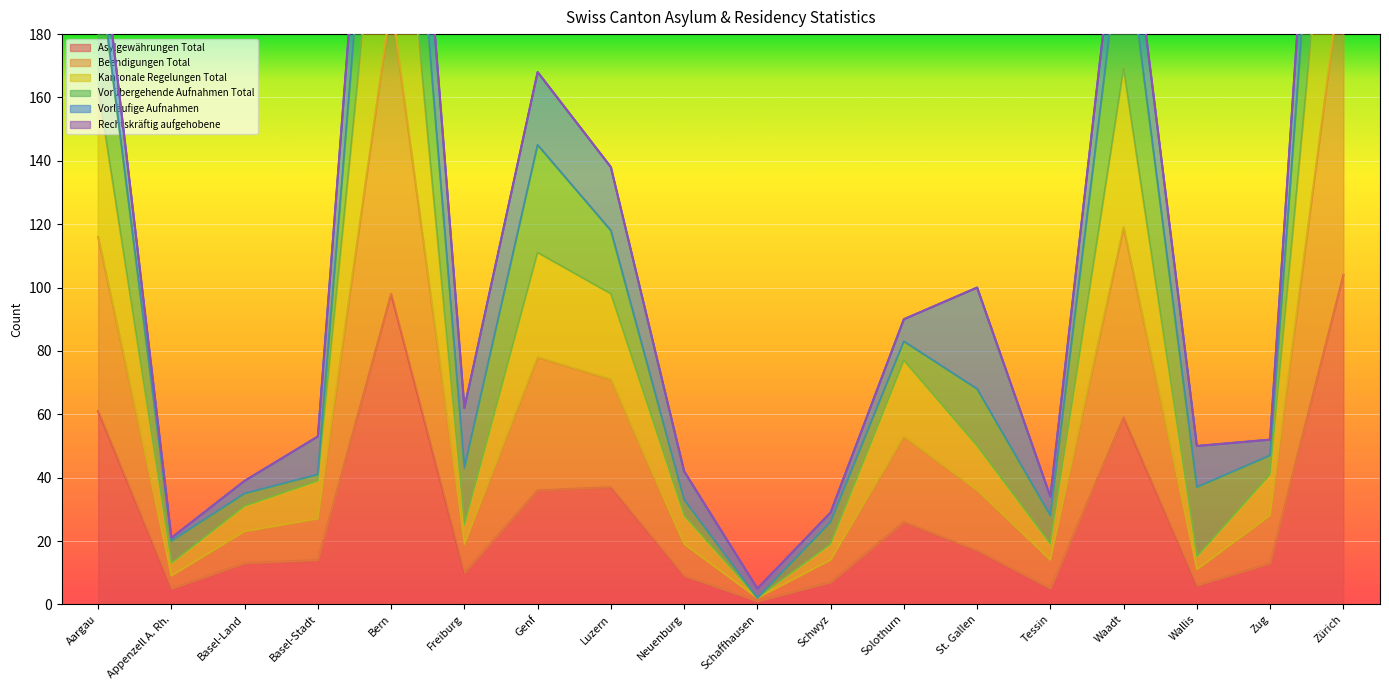

Which has a higher value, Solothurn or Basel-Land?

Solothurn